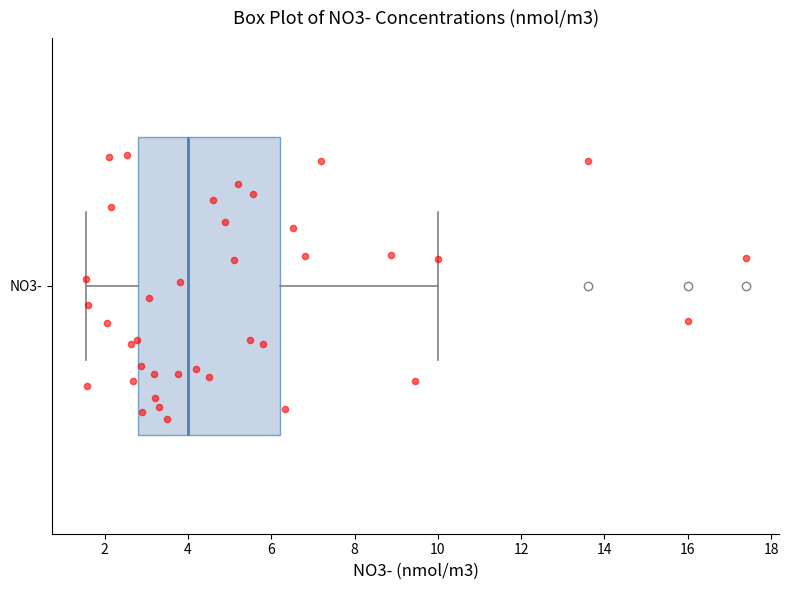

Where does the left whisker of the box for NO3- end on the x-axis? The values are not printed on the chart, so give them approximately, as read against the axis.

1.6